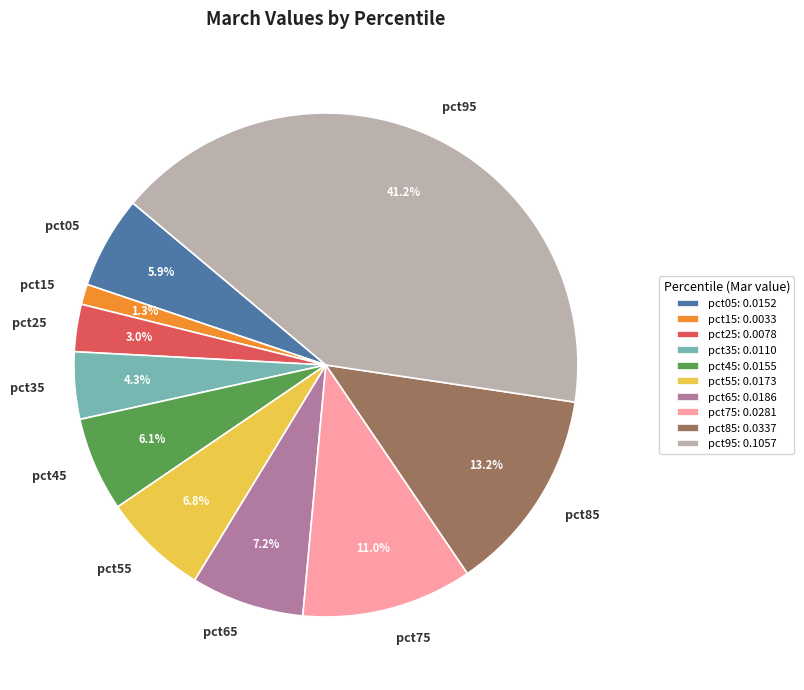

Is it true that pct25 is 8% of the pie?

False